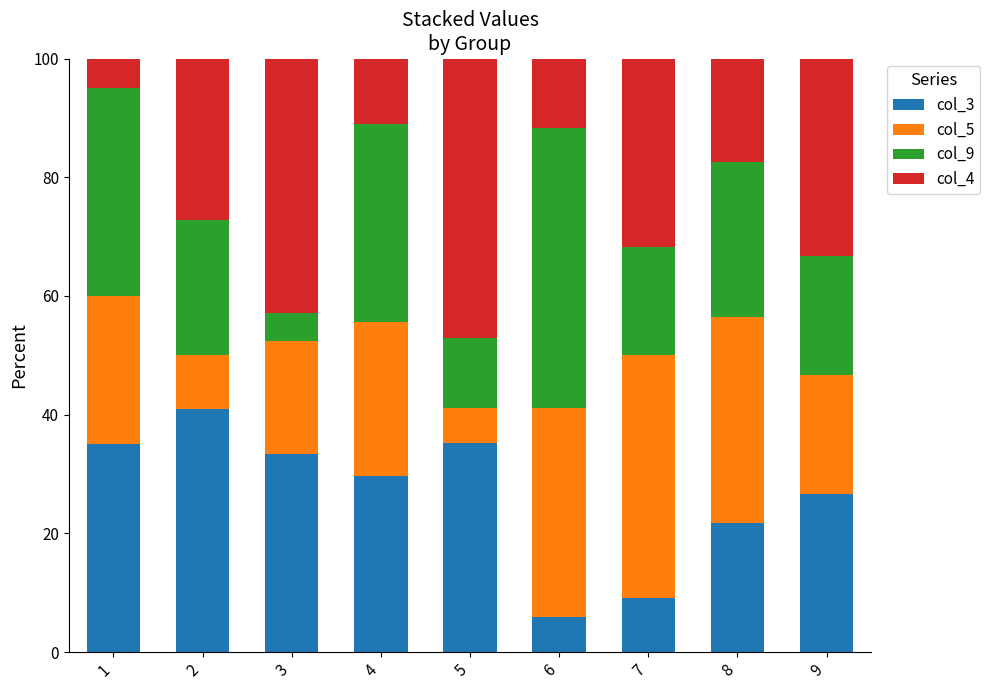

Is it true that col_3 equals 9.1 at 7?

True